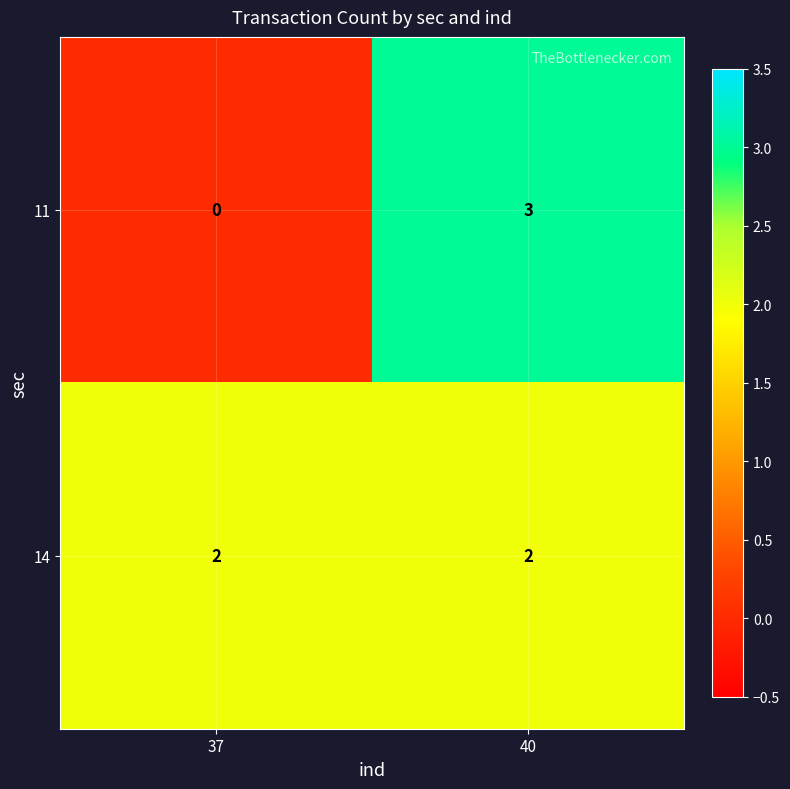

At which category is the sum across all series the highest?

40